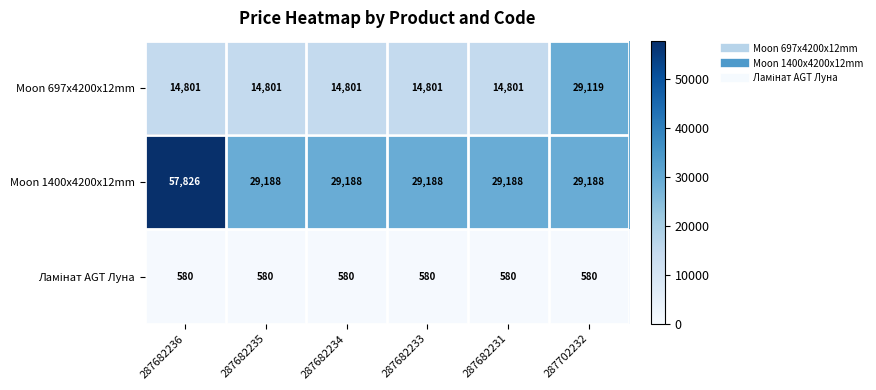

What is the approximate value of Moon 1400x4200x12mm at 287682234, to the nearest 50?

29200